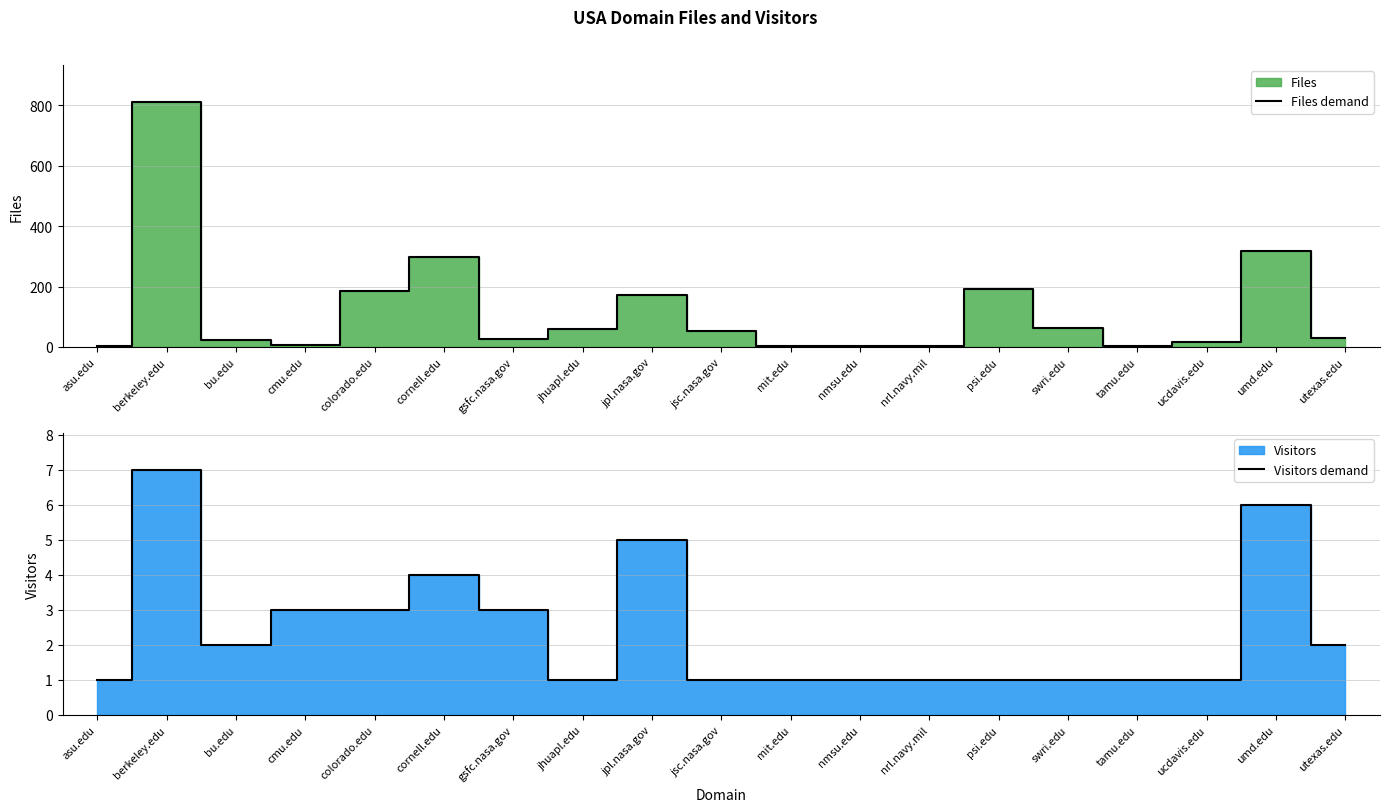

How many lines are shown in the chart?

2